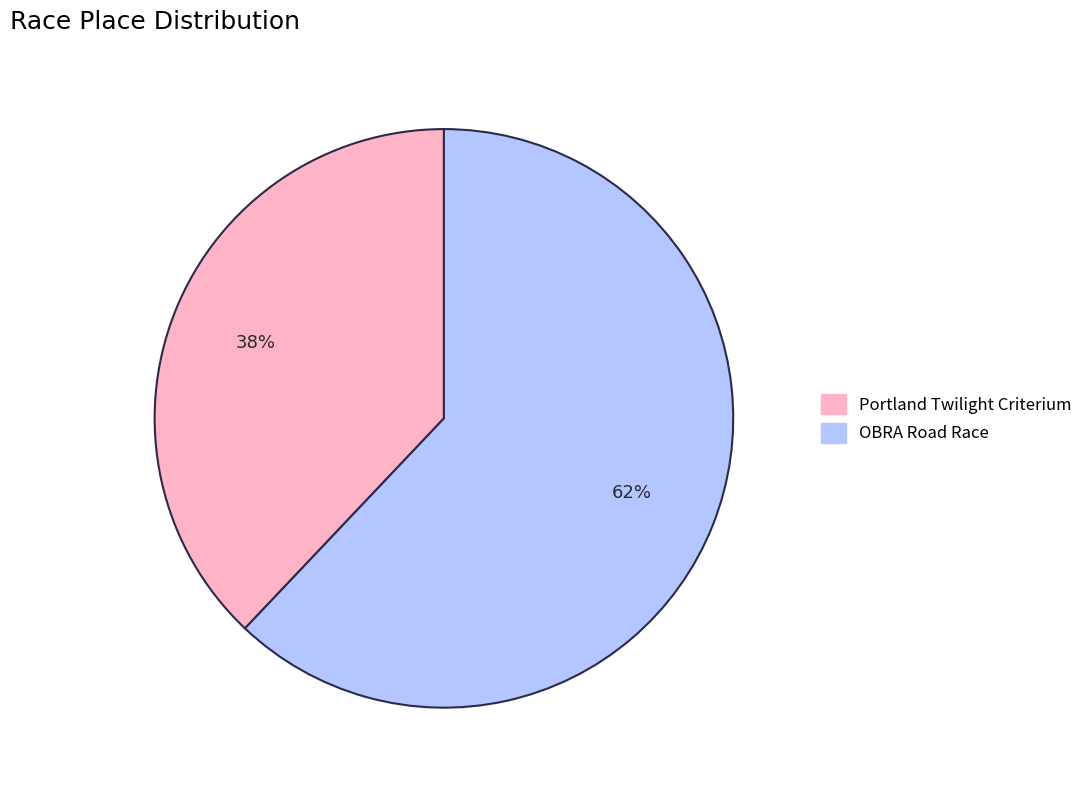

Do OBRA Road Race and Portland Twilight Criterium together represent more than half of the pie?

Yes